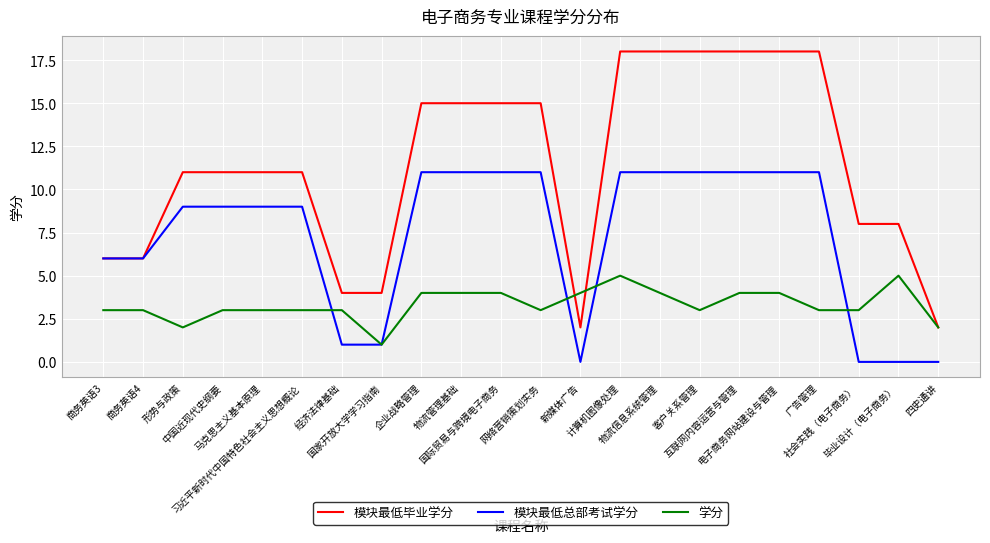

Which series has the largest total across all categories?

模块最低毕业学分